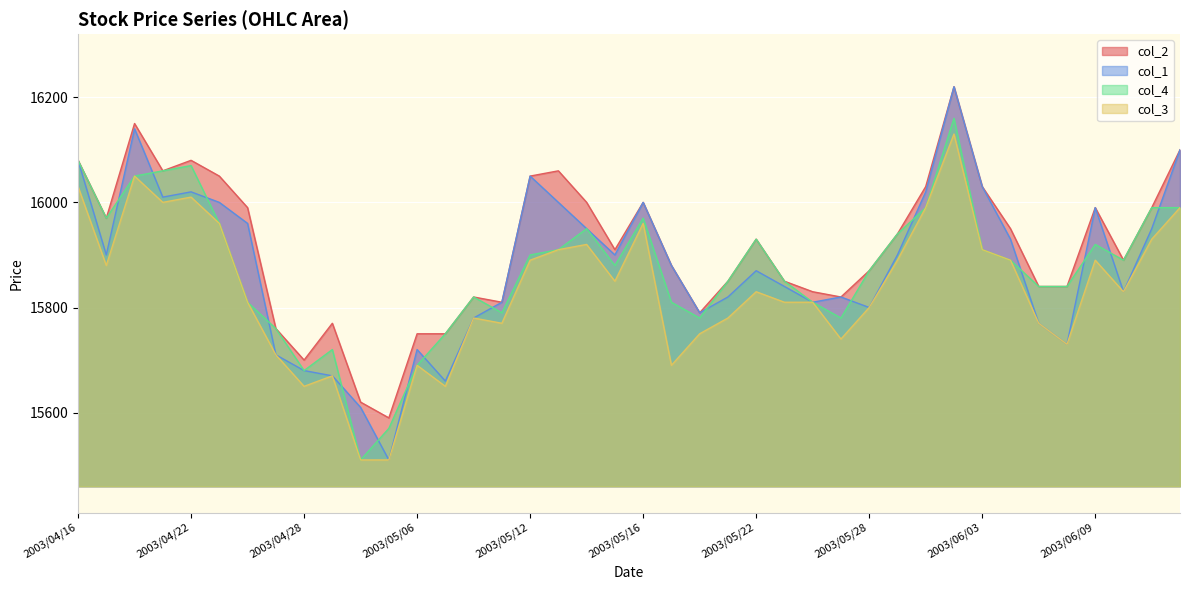

What position from the left is 2003/05/26?

27